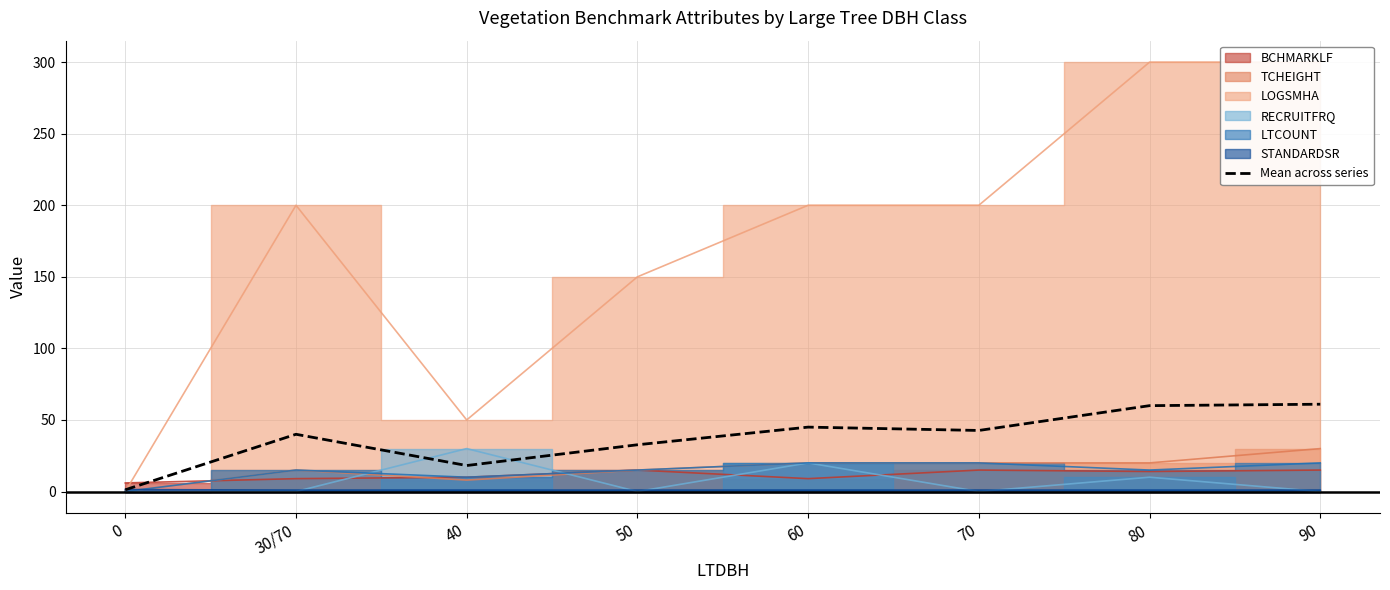

At which label does the data first exceed 42?

60